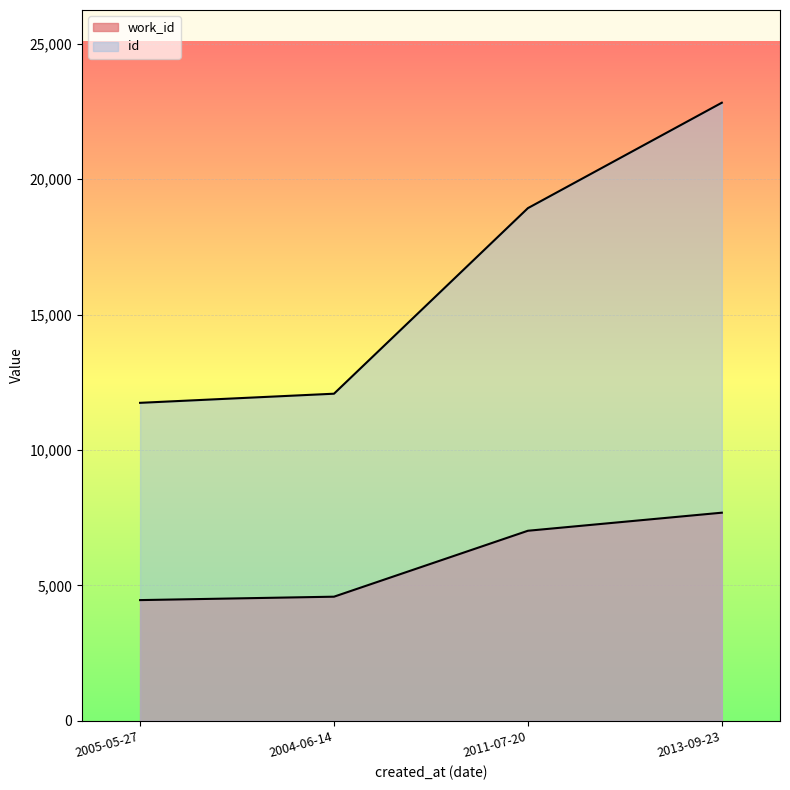

What position from the right is 2011-07-20?

2